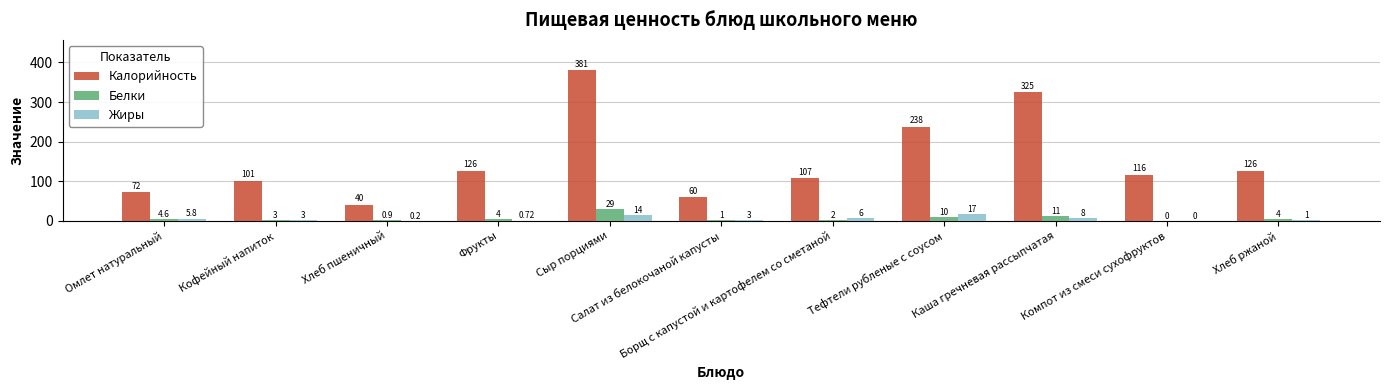

What is the sum of all Калорийность values?

1692.0